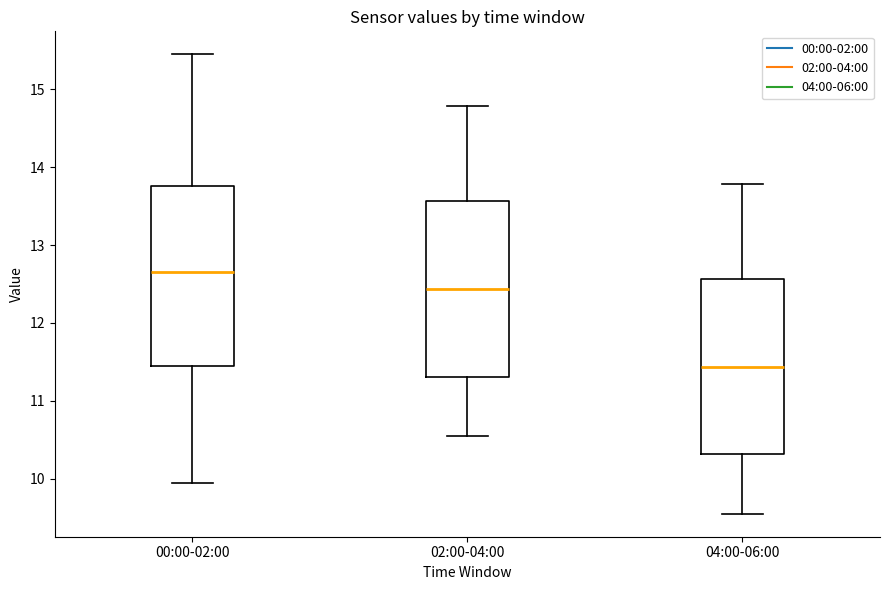

Which box has the lowest median line?

04:00-06:00